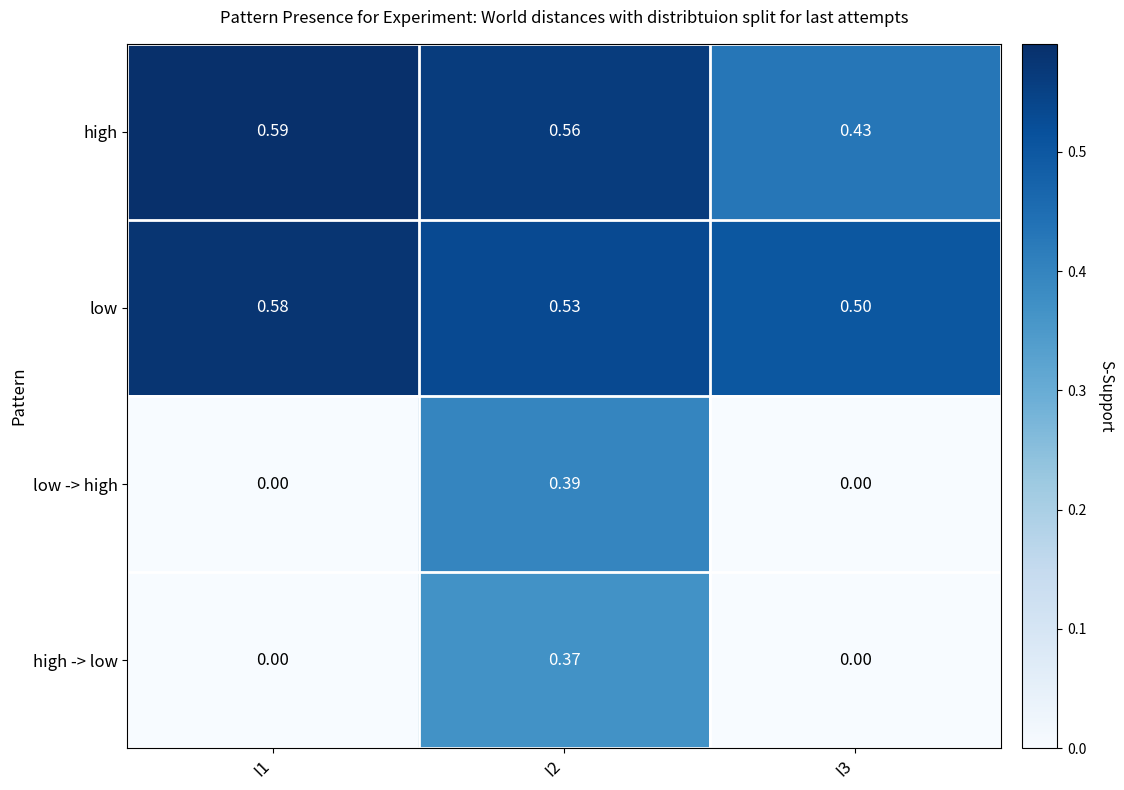

At I2, list the series in order from largest to smallest.

high, low, low -> high, high -> low